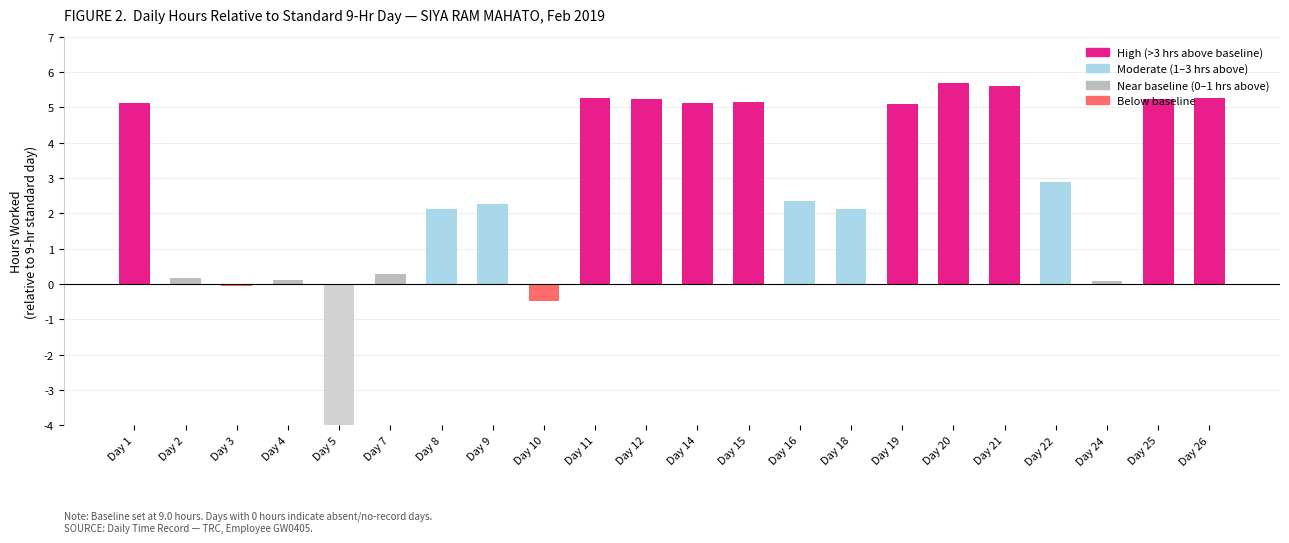

How many values are below zero?

3